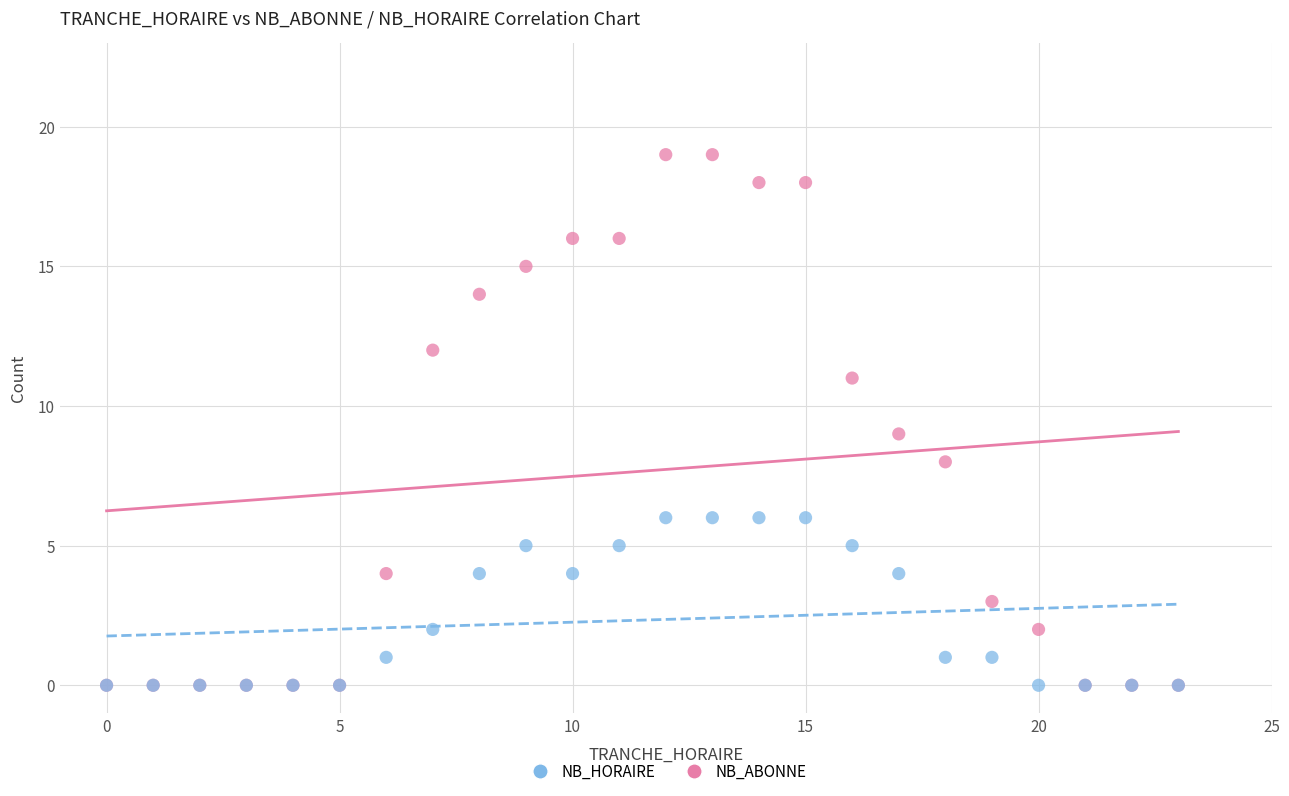

Which series has the largest Y range (max minus min)?

NB_ABONNE